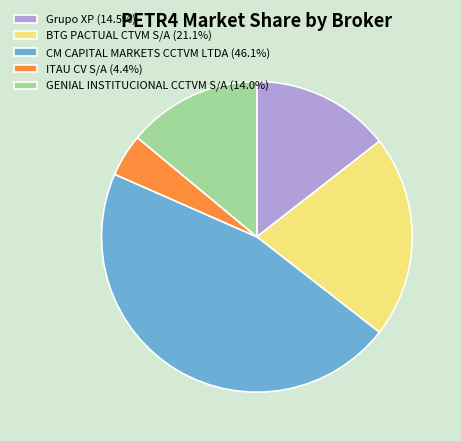

Is there any slice that represents more than half of the pie?

No